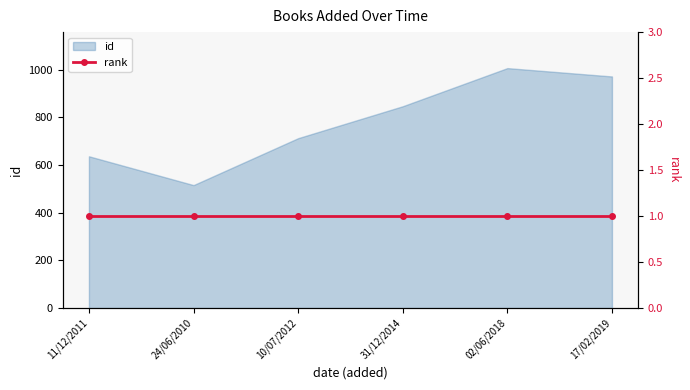

List the labels in order of value, smallest first.

24/06/2010, 11/12/2011, 10/07/2012, 31/12/2014, 17/02/2019, 02/06/2018